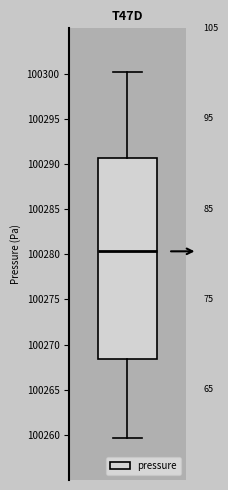

Read this box plot against the y-axis: the position of the median line, the range covered by the box, and the ends of both whiskers. The values are not printed on the chart, so give them approximately, as read against the axis.

median 100280.5, box 100268.5 to 100290.5, whiskers 100259.5 to 100300.0